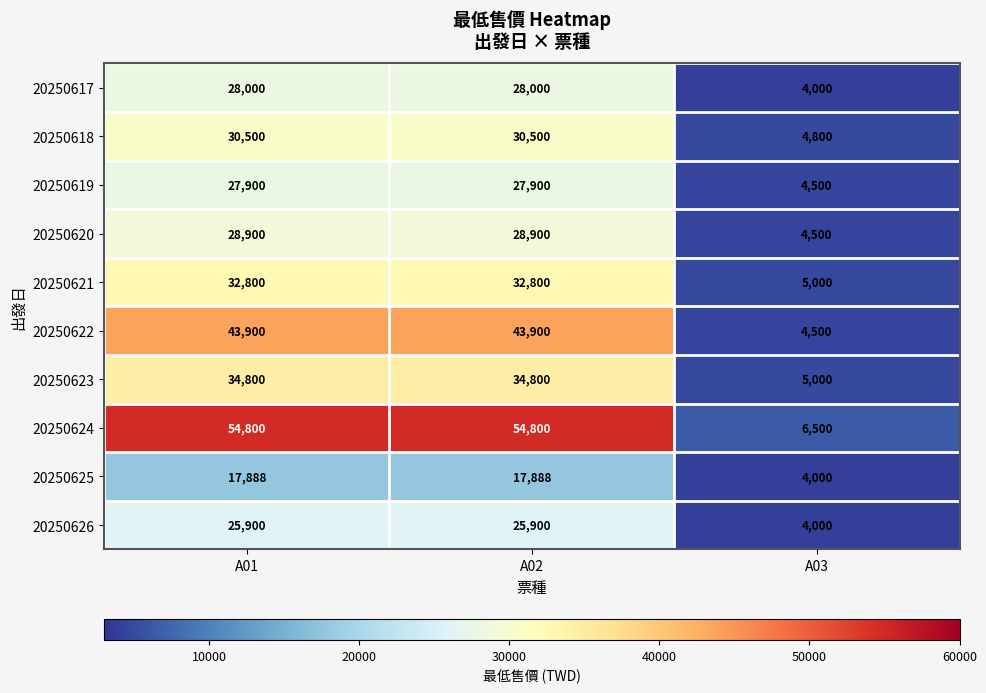

Rank the series by their maximum value, from highest to lowest.

20250624, 20250622, 20250623, 20250621, 20250618, 20250620, 20250617, 20250619, 20250626, 20250625